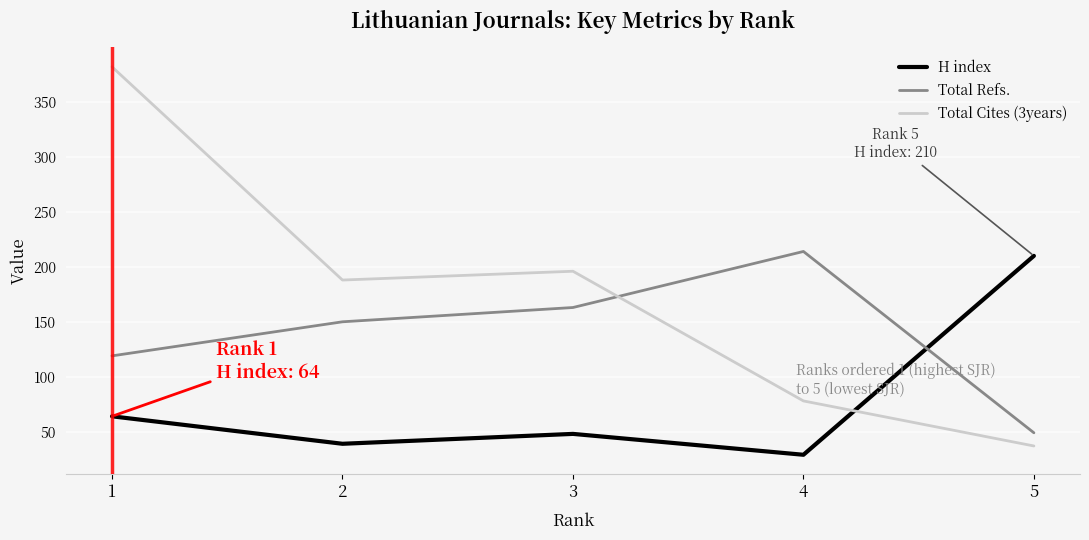

Between 1 and 4, which series saw the biggest shift?

Total Cites (3years)